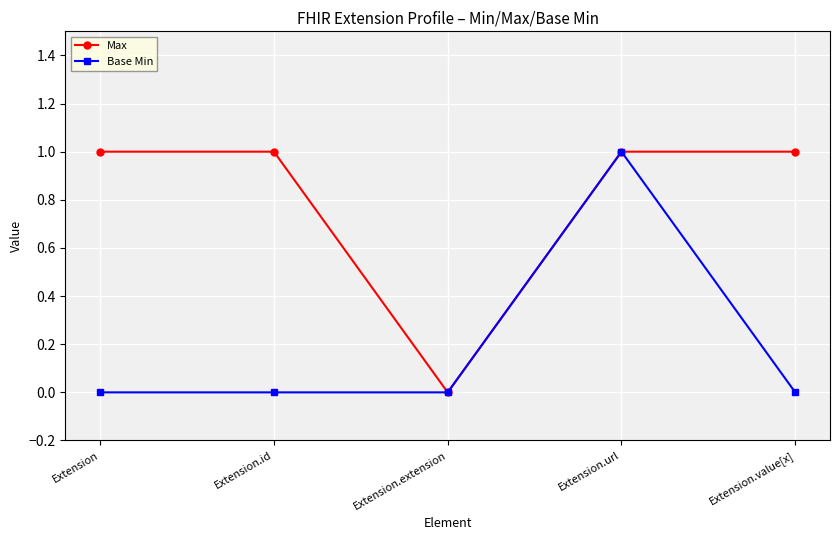

What value does the Base Min series have at Extension.url?

1